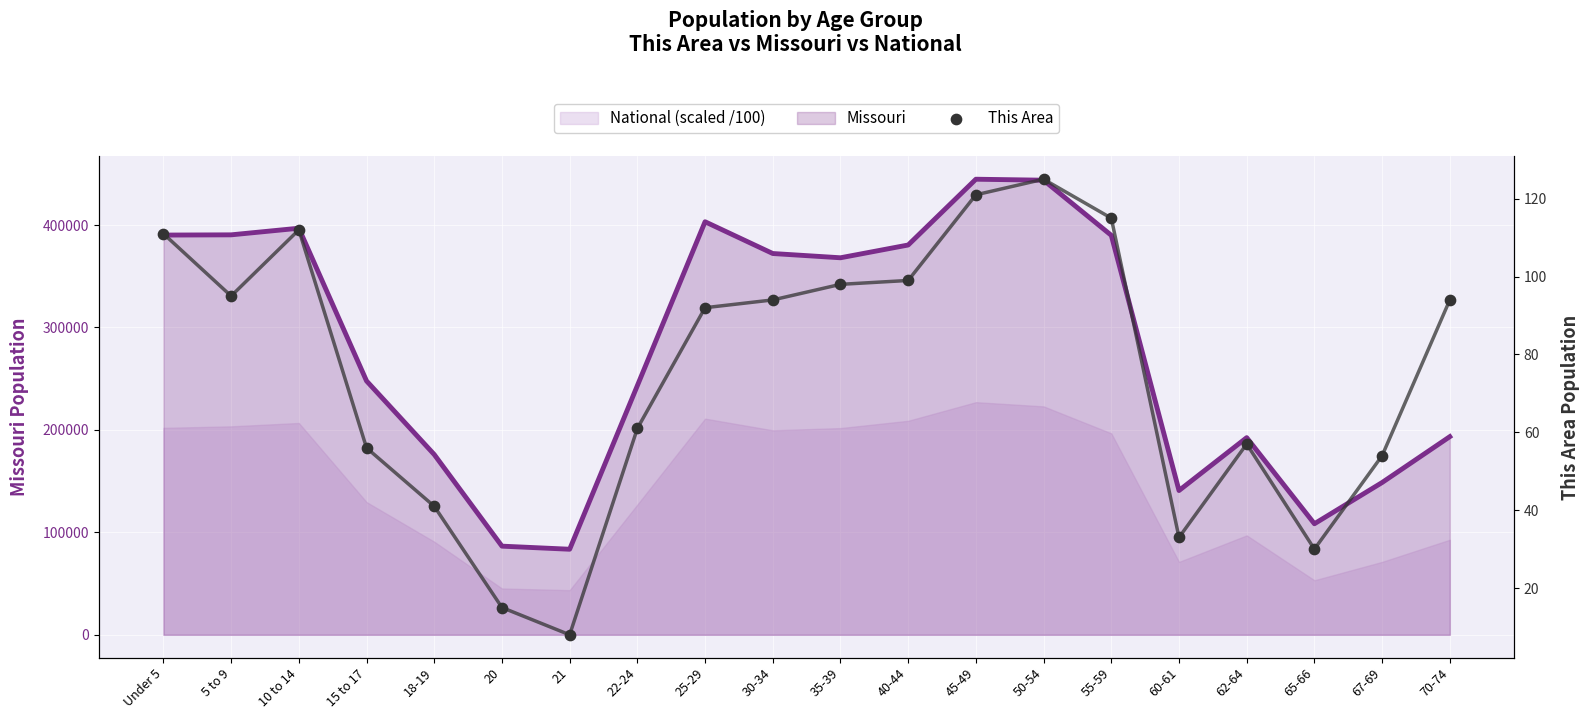

Which series reaches the minimum Y coordinate?

This Area trend